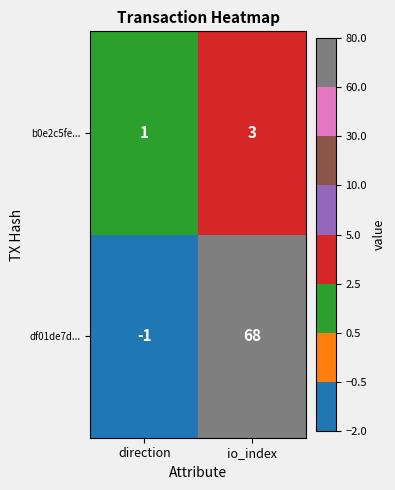

The value of b0e2c5fe... at io_index is 3. True or false?

True